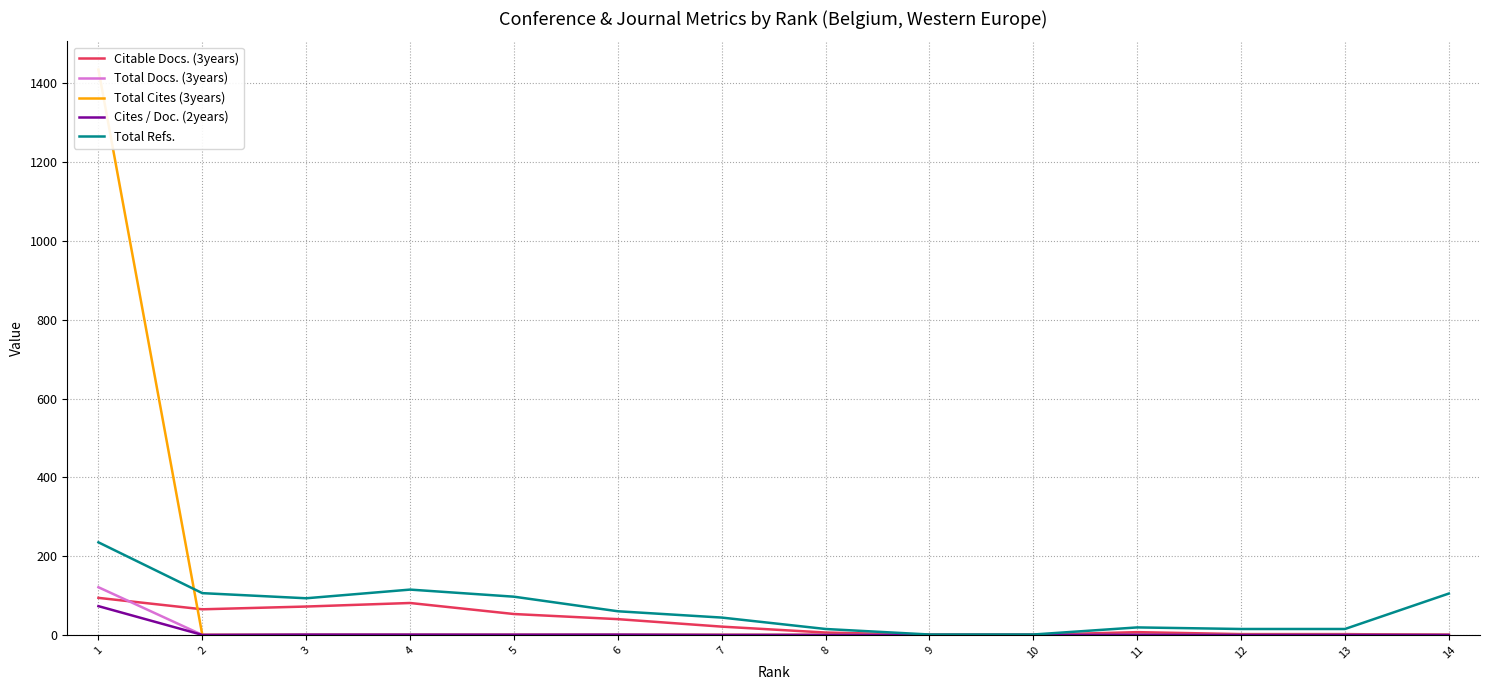

In Total Refs., how many points are lower than both neighbors (excluding endpoints)?

1